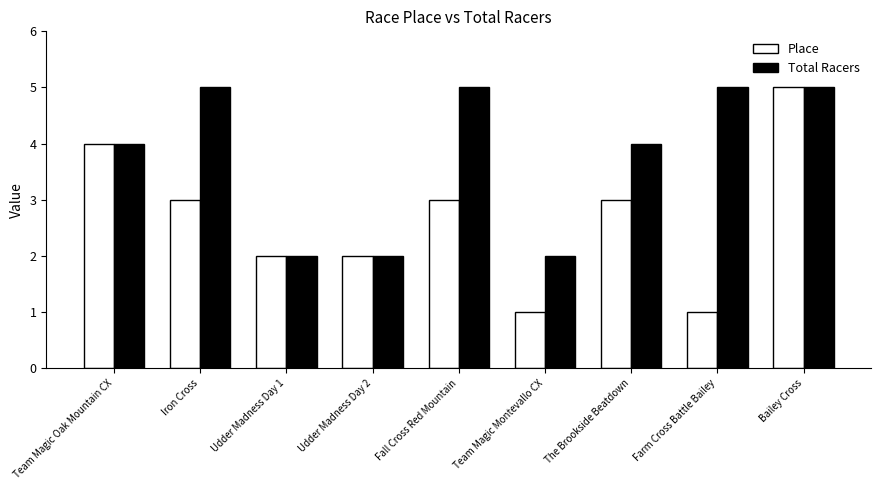

Between Udder Madness Day 1 and Team Magic Montevallo CX, which series saw the biggest shift?

Place